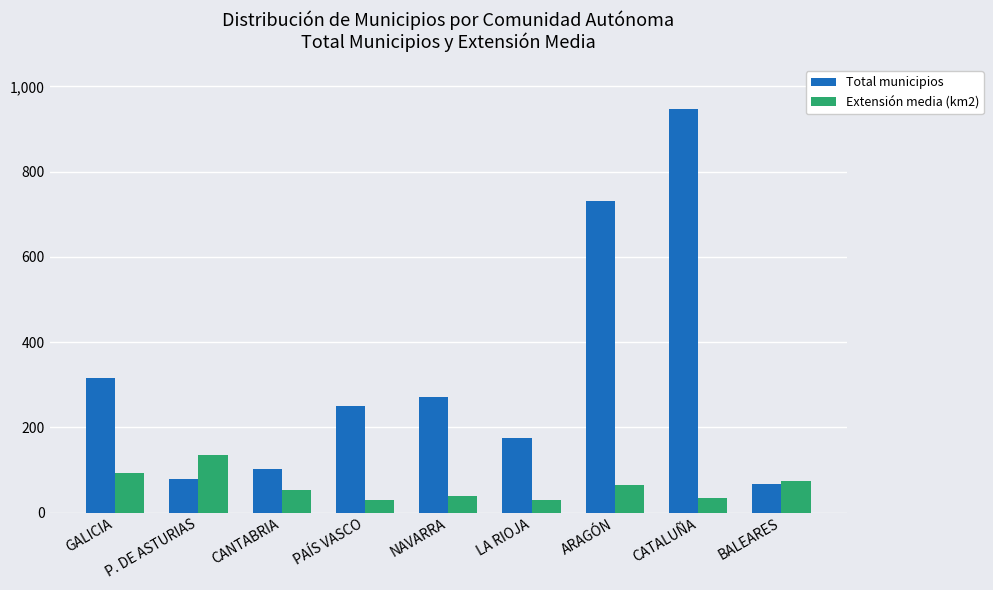

What position from the right is CATALUÑA?

2